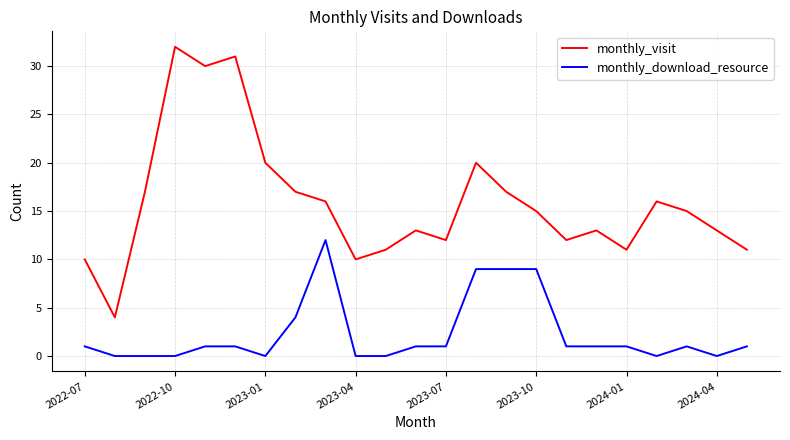

True or false: monthly_visit and monthly_download_resource cross at least once.

False